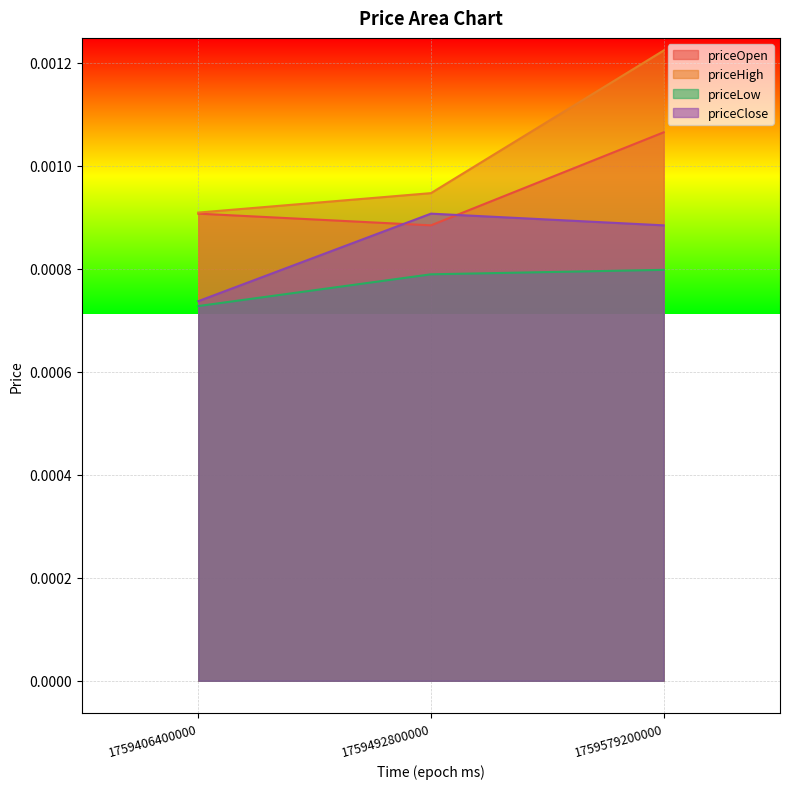

Which series has the largest range (max minus min)?

priceHigh